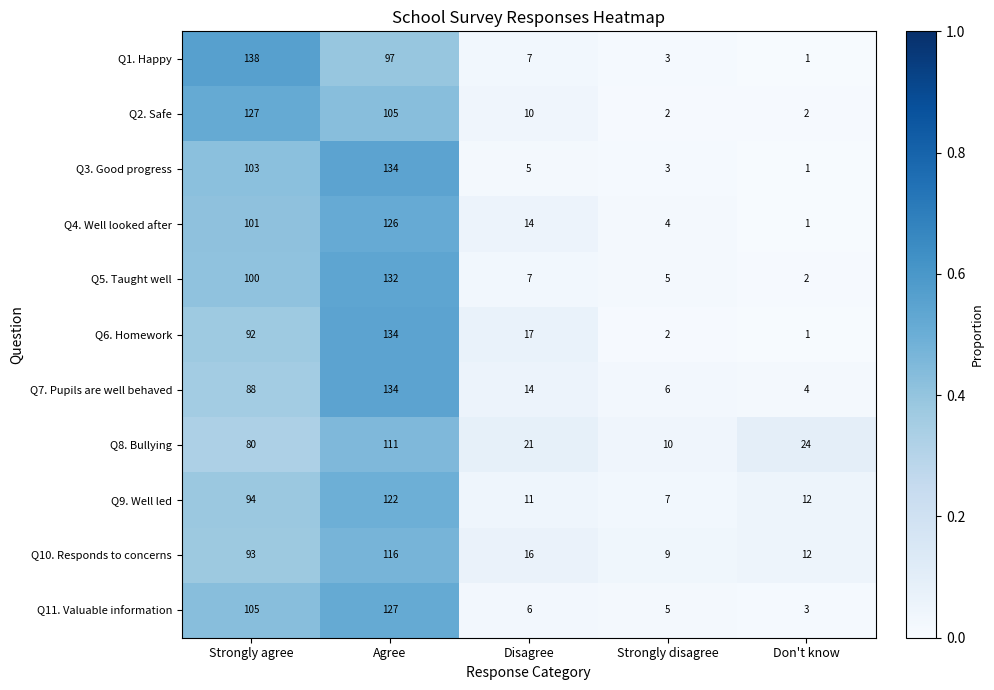

Which series has the largest range (max minus min)?

Q1. Happy